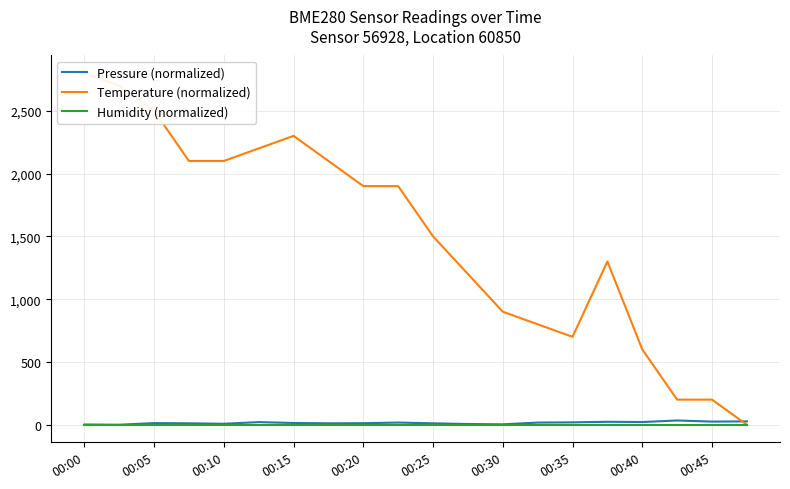

What position from the left is 00:10?

5